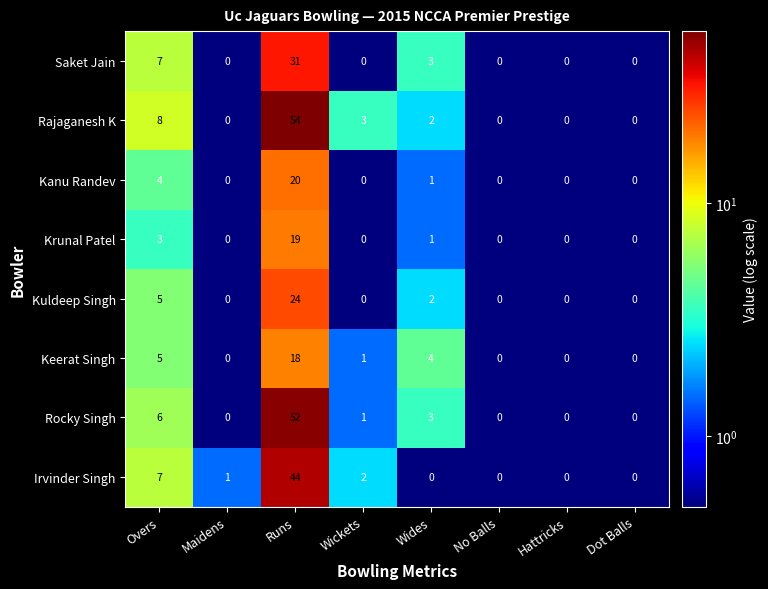

What is the total value across all series at Maidens?

1